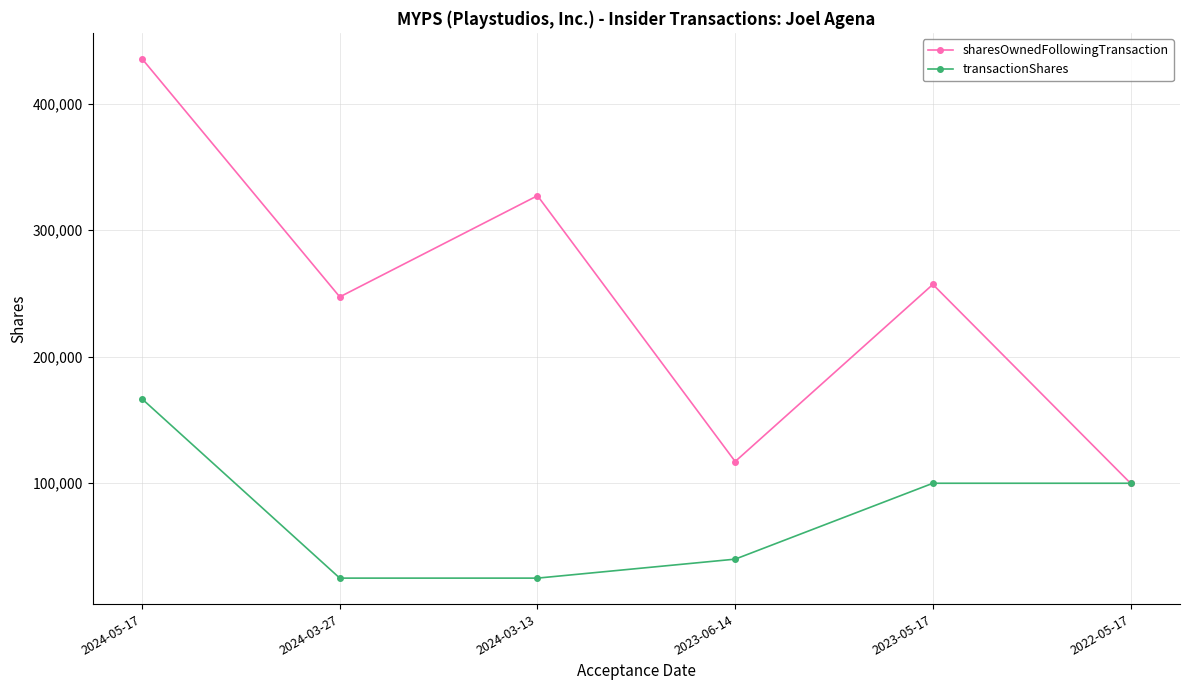

What is the value of the sharesOwnedFollowingTransaction point at the 6th from the left?

100000